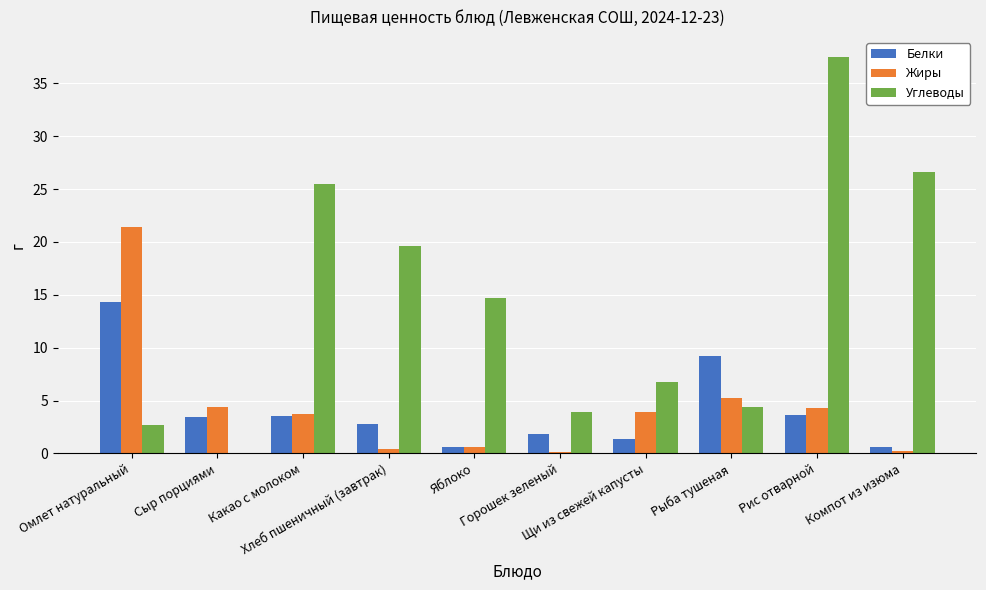

How many series are shown in this chart?

3